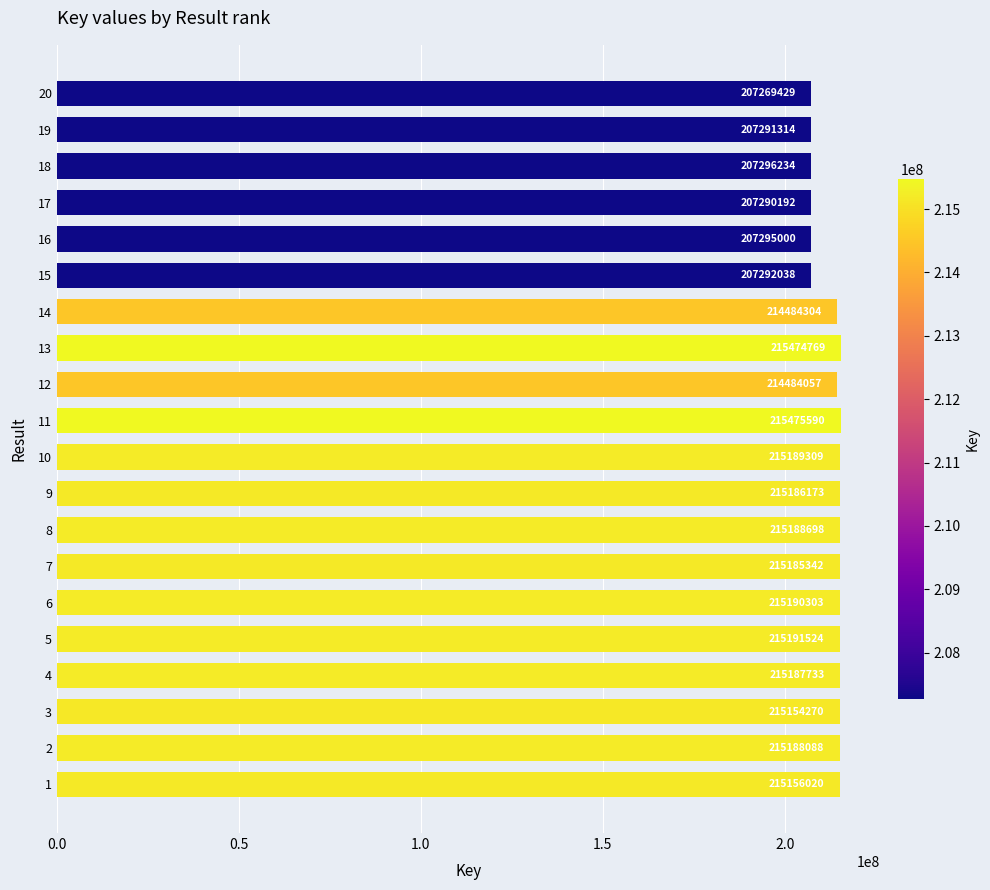

The chart shows a value of 215187733 at 4. True or false?

True